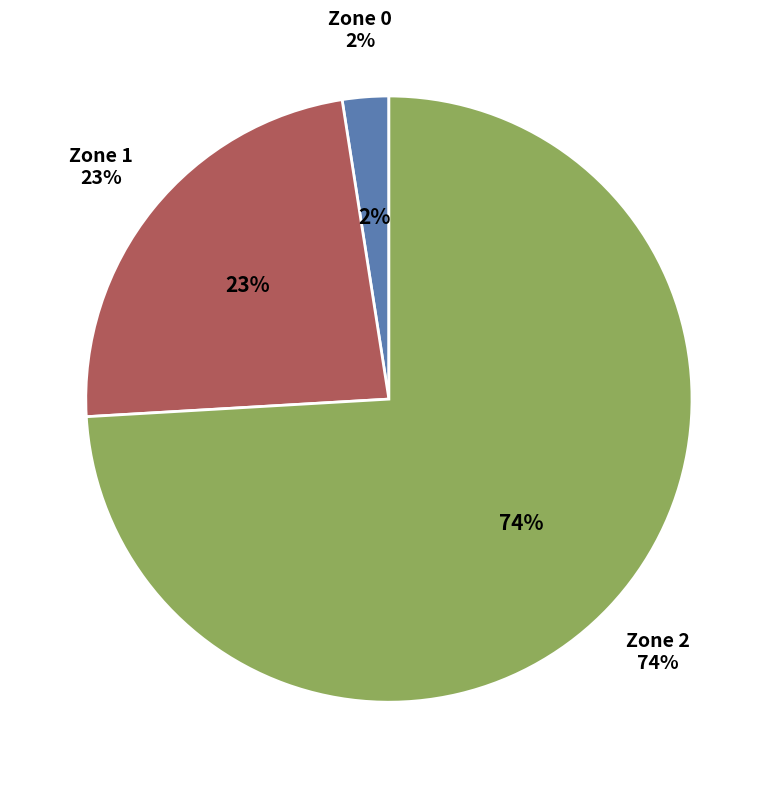

Rank the categories by value from highest to lowest.

Zone 2, Zone 1, Zone 0